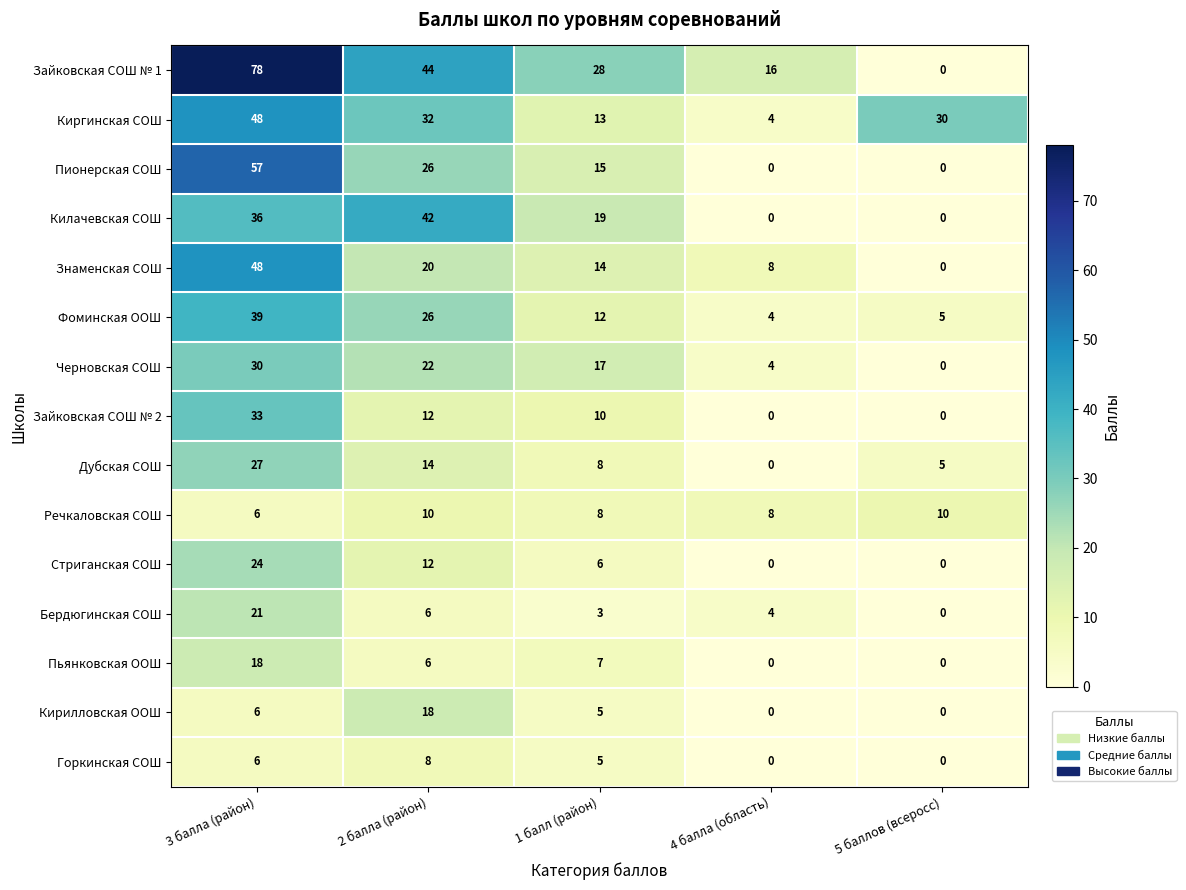

The Кирилловская ООШ series shows 0 at 5 баллов (всеросс). True or false?

True